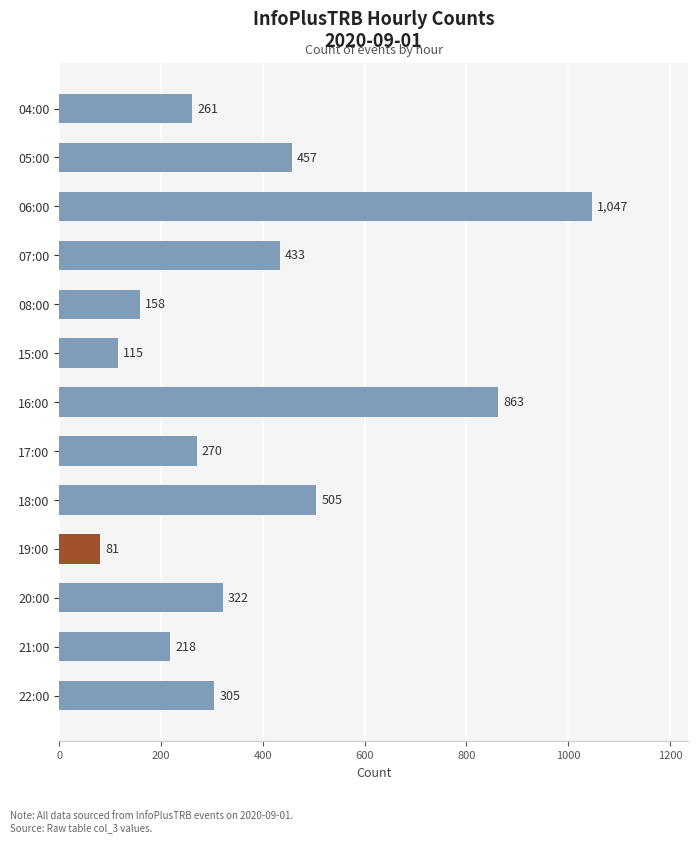

Which category has the lowest value across all series?

19:00